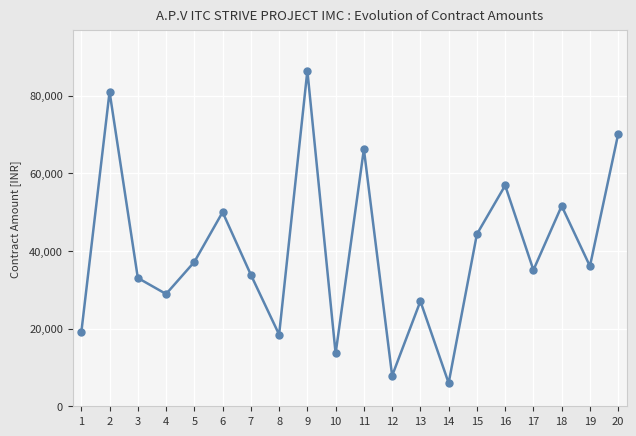

Where is the first local minimum?

4